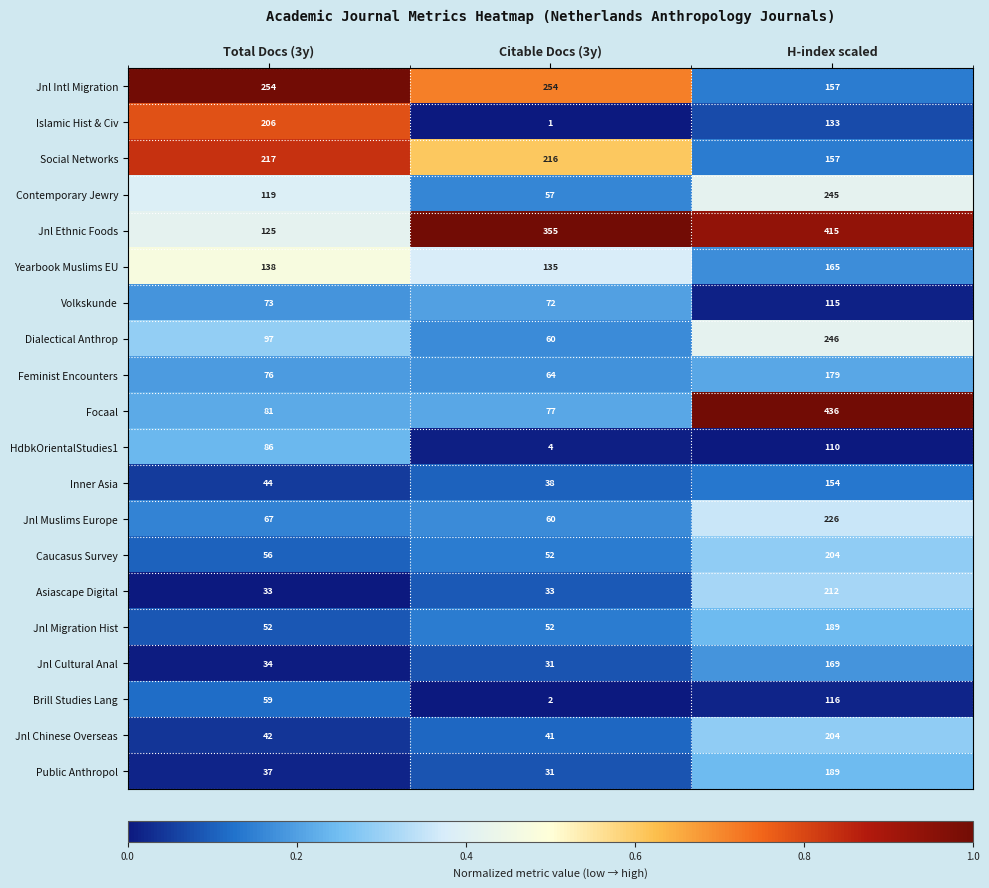

The value of Islamic Hist & Civ at H-index scaled is 133. True or false?

True